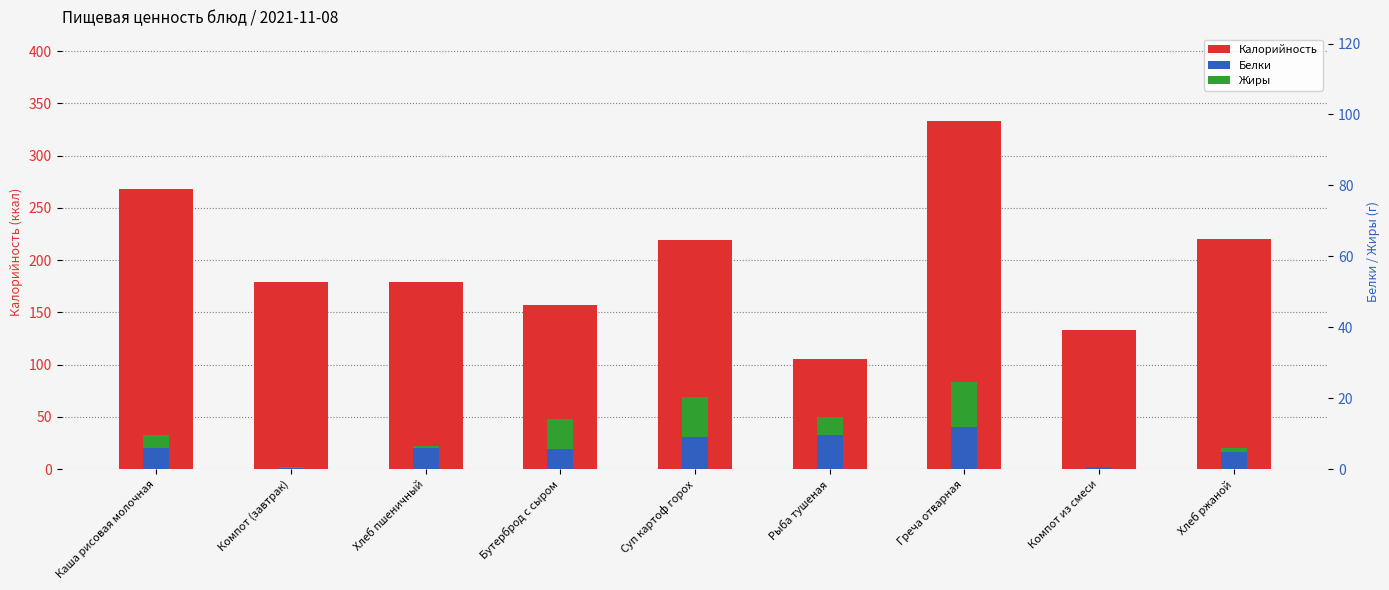

Which has a higher value, Хлеб пшеничный or Суп картоф горох?

Суп картоф горох